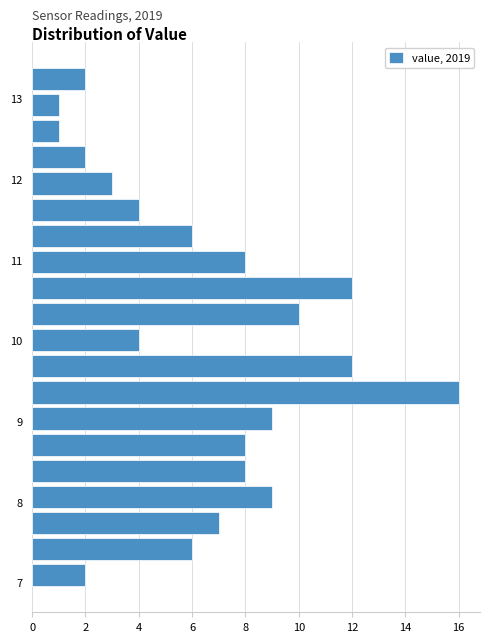

Read against the y-axis, roughly where is the centre of the longest bar?

9.4